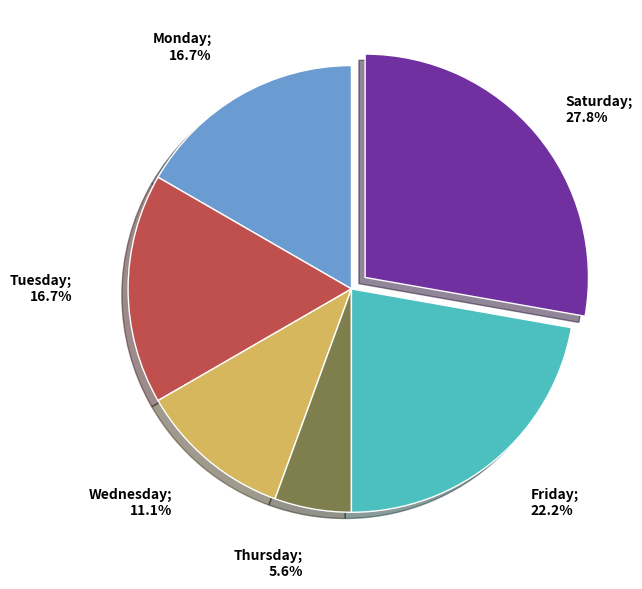

Does any single category account for the majority?

No